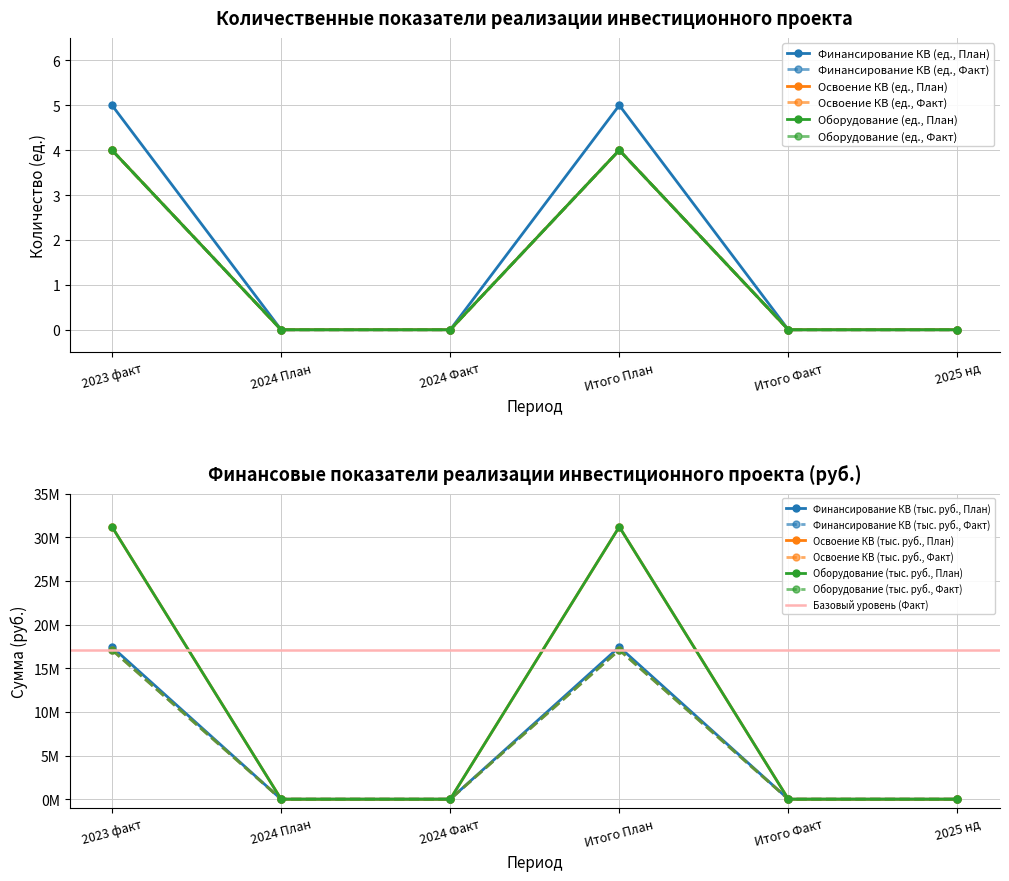

What is the label of the 2nd point from the left?

2024 План